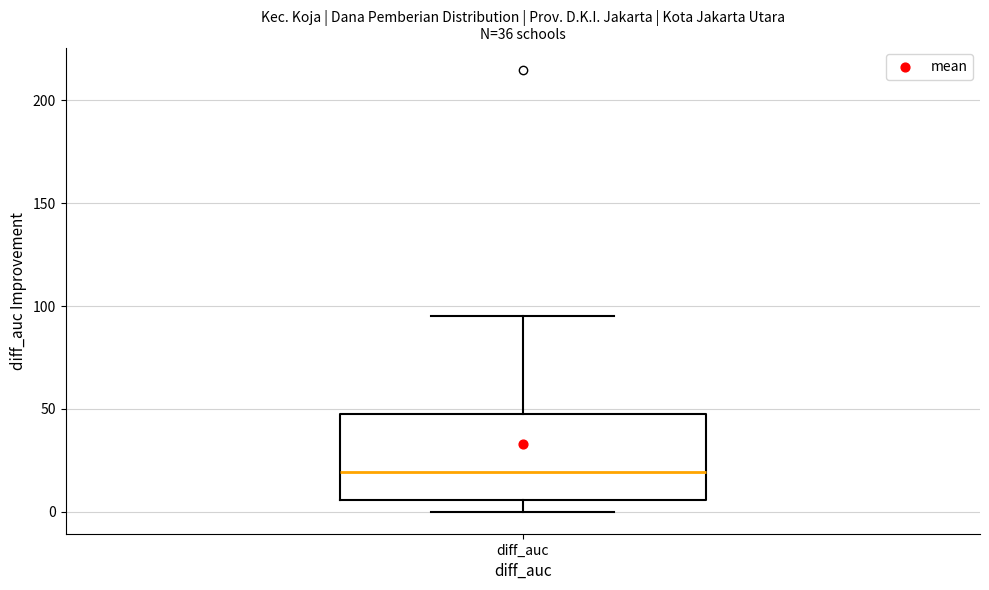

Transcribe this box plot: give where the median line is, the range the box spans, and where the two whiskers end, as read against the y-axis. The values are not printed on the chart, so give them approximately, as read against the axis.

median 20, box 5 to 45, whiskers 0 to 95